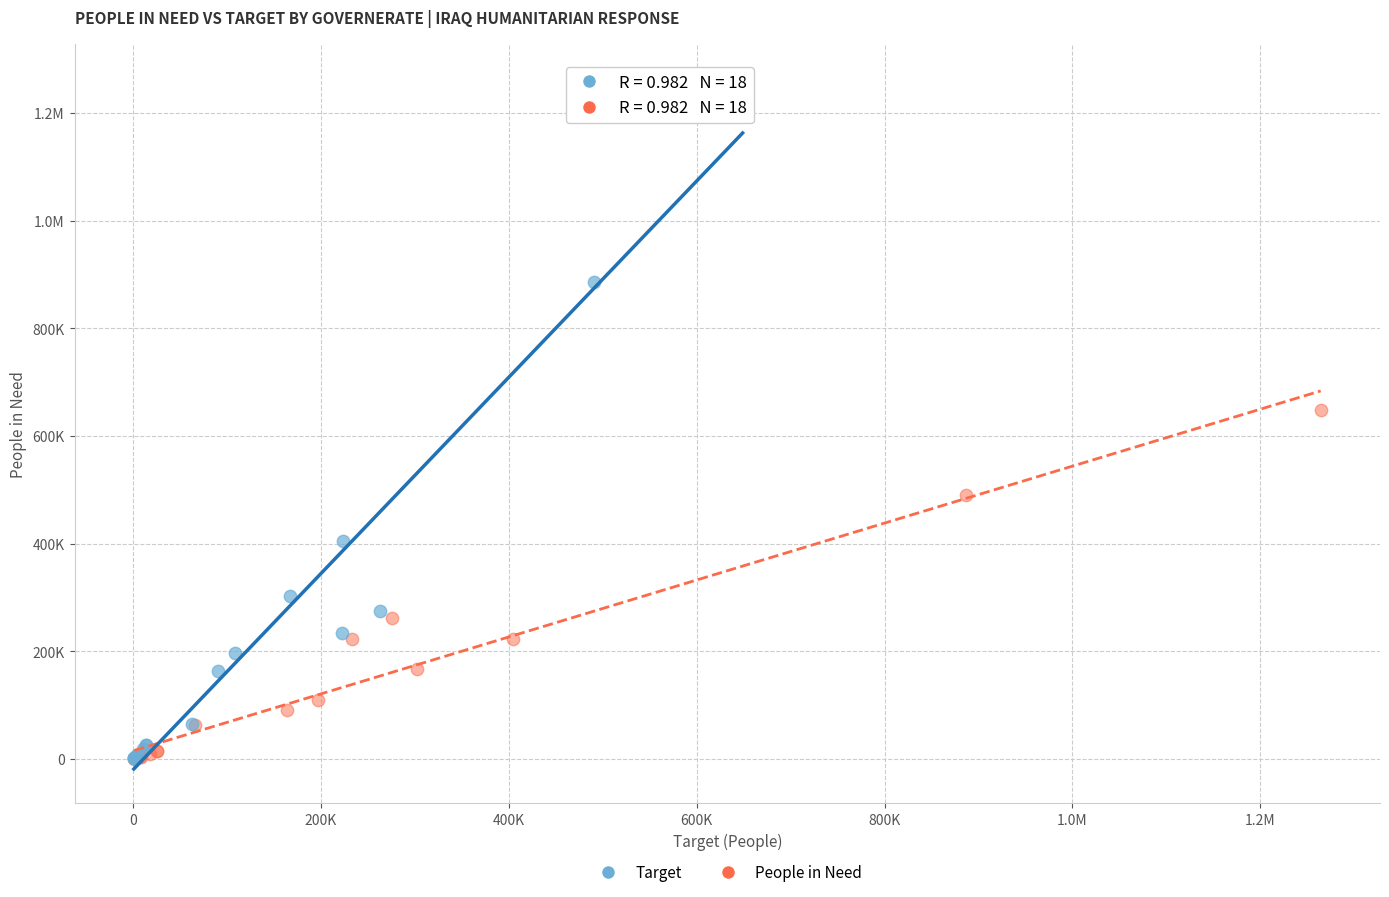

What are all the series names shown in the legend?

Target, People in Need